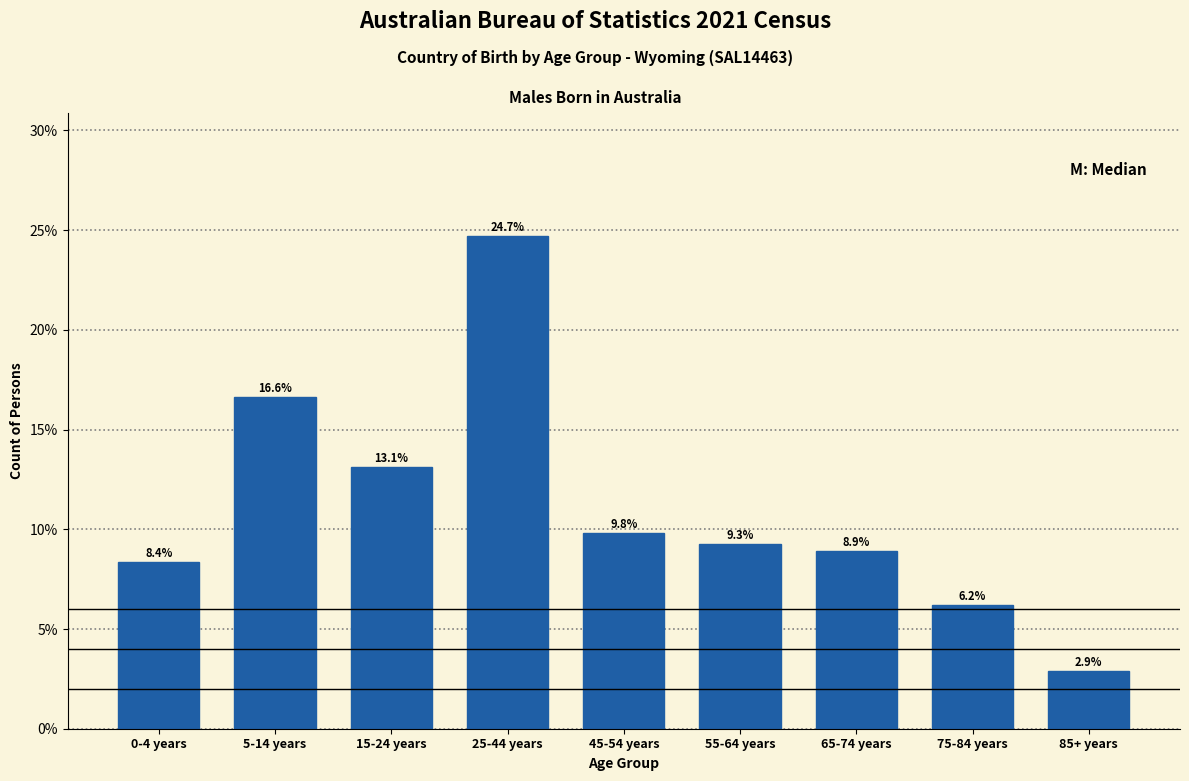

Reading right to left, extract all data points from this chart.

85+ years=2.9	75-84 years=6.2	65-74 years=8.9	55-64 years=9.3	45-54 years=9.8	25-44 years=24.7	15-24 years=13.1	5-14 years=16.6	0-4 years=8.4